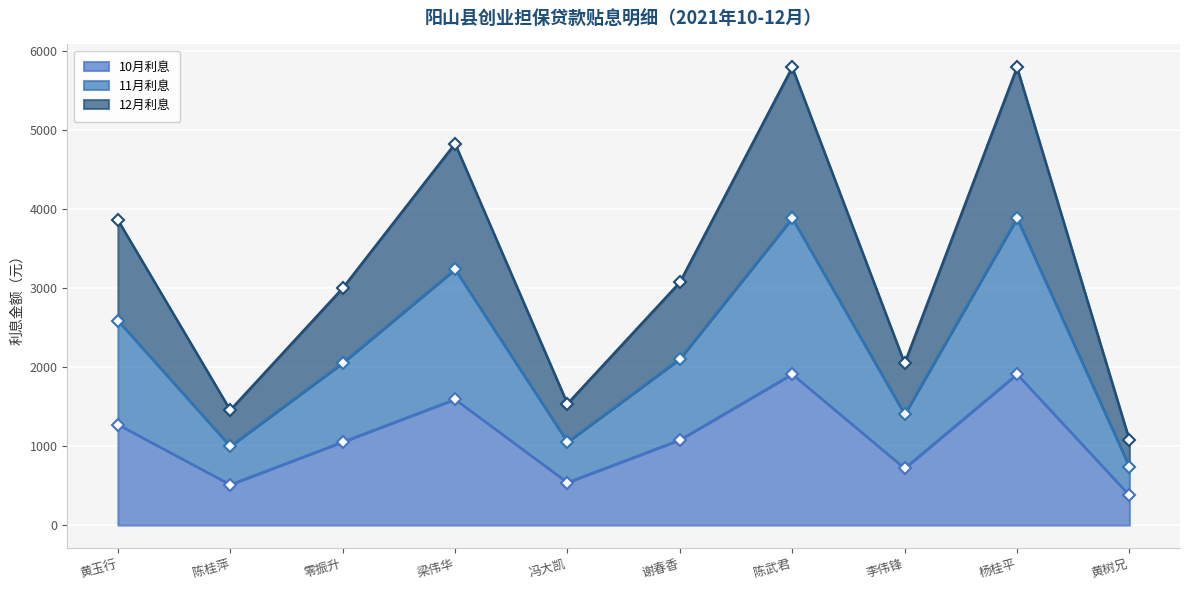

True or false: 10月利息 has a value of 950.8 at 李伟锋.

False